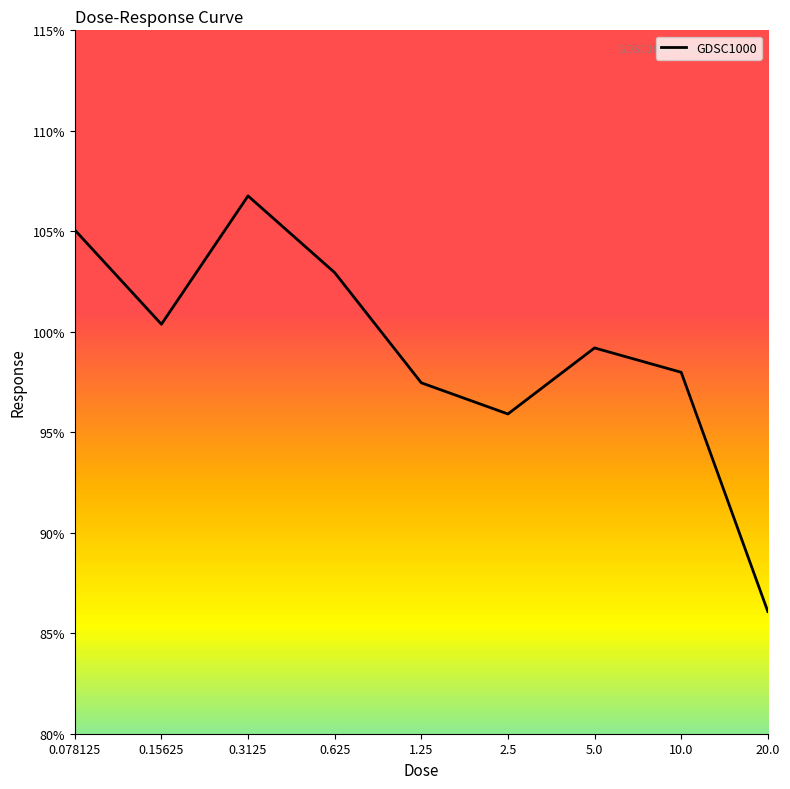

Rank the categories by value from lowest to highest.

20.0, 2.5, 1.25, 10.0, 5.0, 0.15625, 0.625, 0.078125, 0.3125